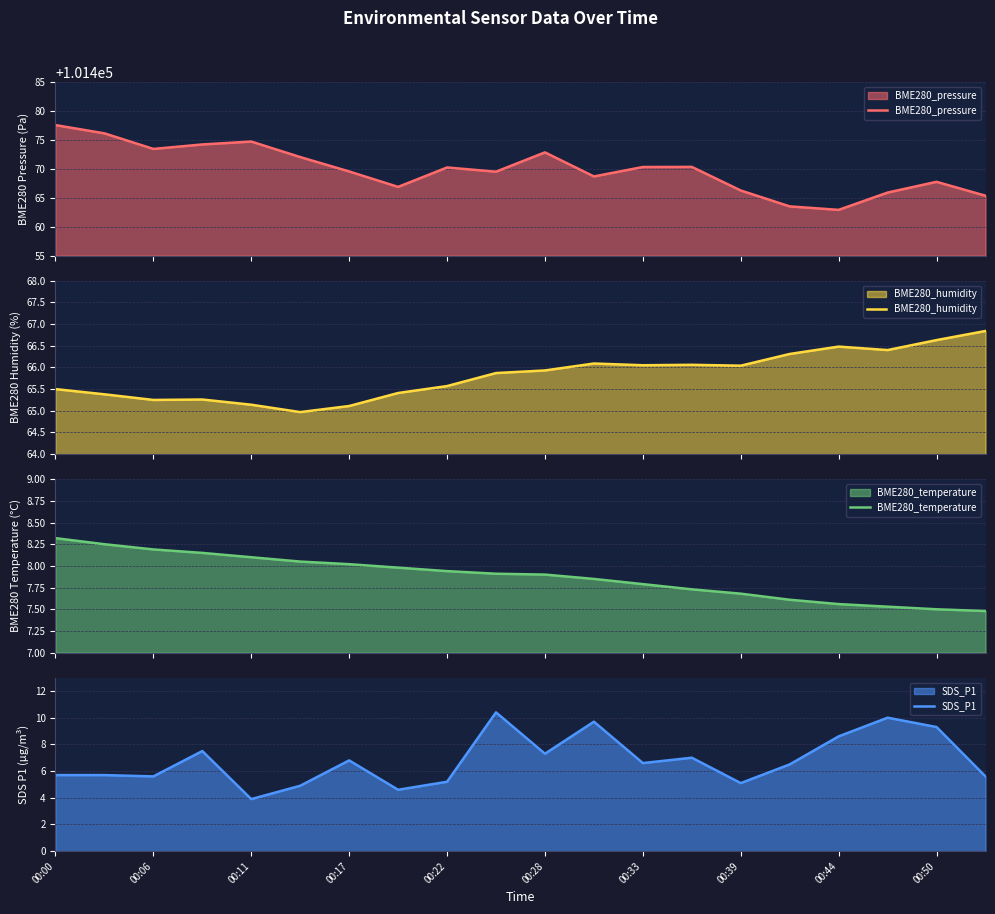

True or false: BME280_pressure and BME280_humidity cross at least once.

False